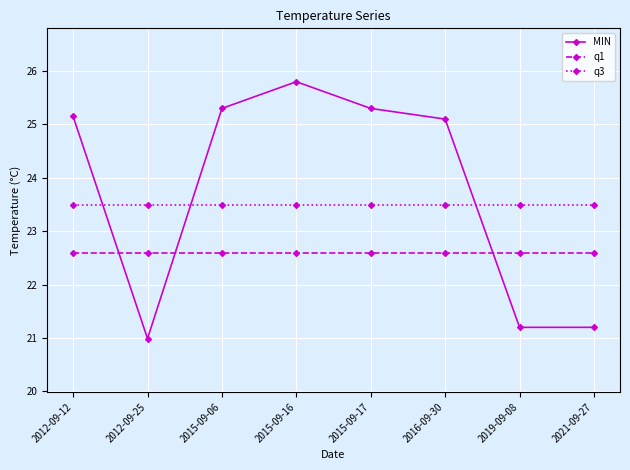

How many lines are shown in the chart?

3